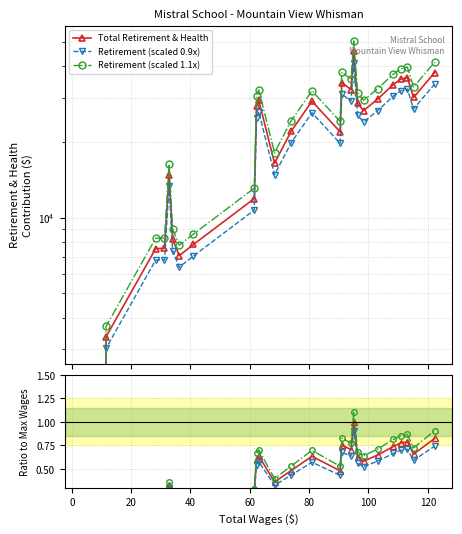

List the series in order of their peak value, lowest first.

Retirement (scaled 0.9x), Total Retirement & Health, Retirement (scaled 1.1x)